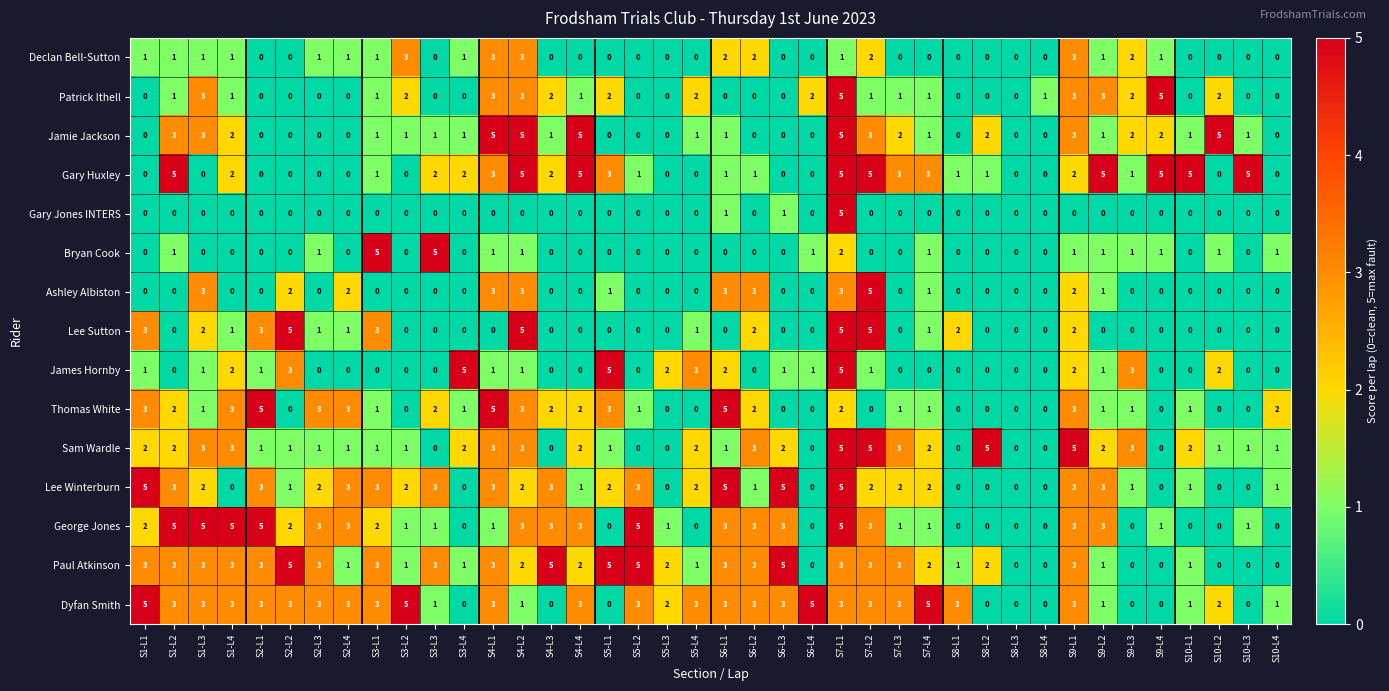

At which label does Jamie Jackson first exceed 1?

S1-L2